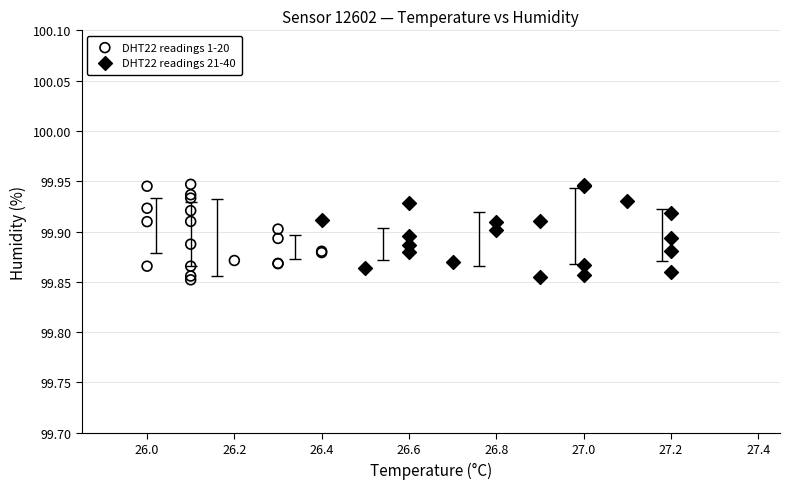

What are all the series names shown in the legend?

DHT22 readings 1-20, DHT22 readings 21-40